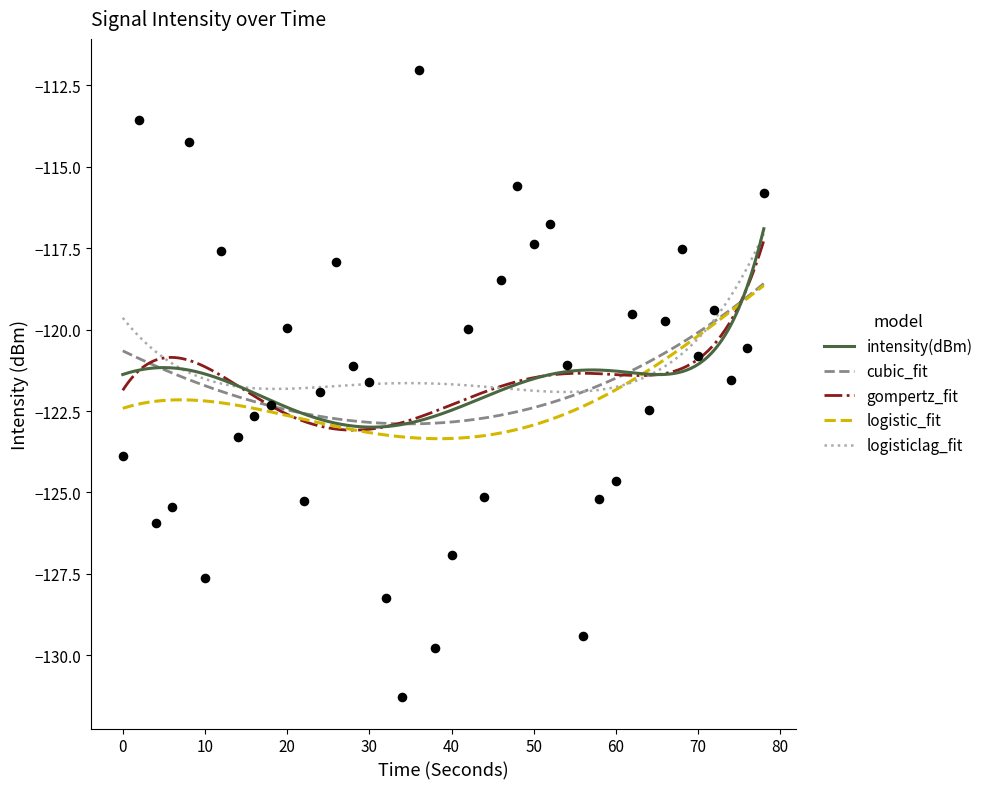

What is the minimum value for gompertz_fit?

-123.1